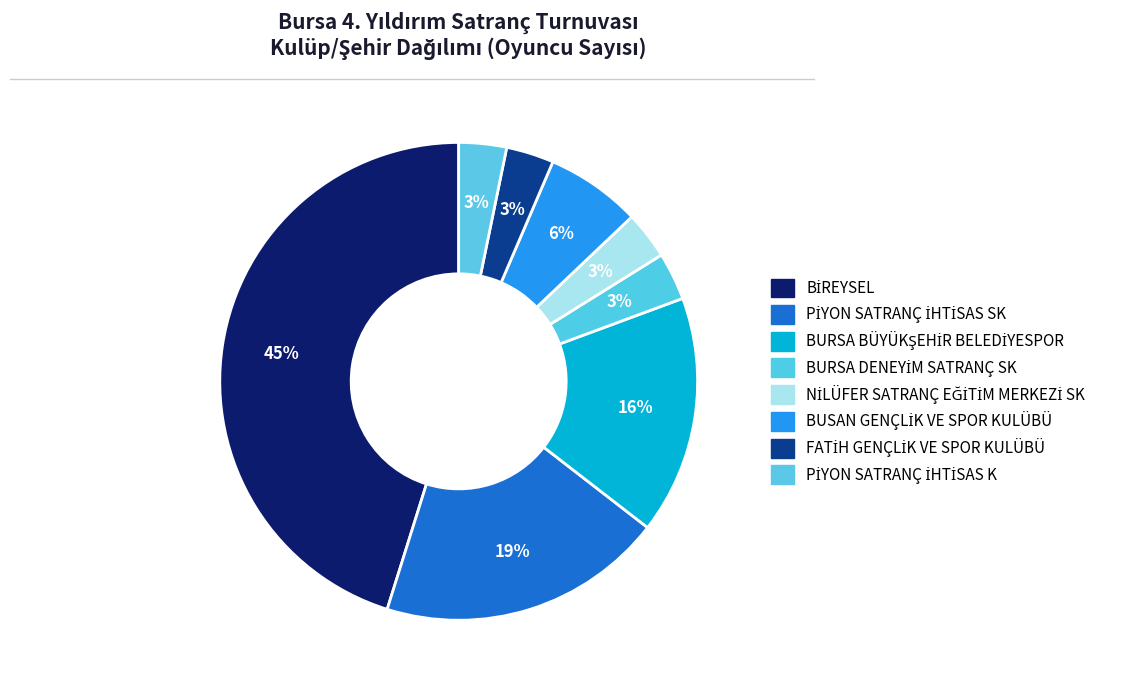

To the nearest percent, what percentage of the pie is PİYON SATRANÇ İHTİSAS K?

3%